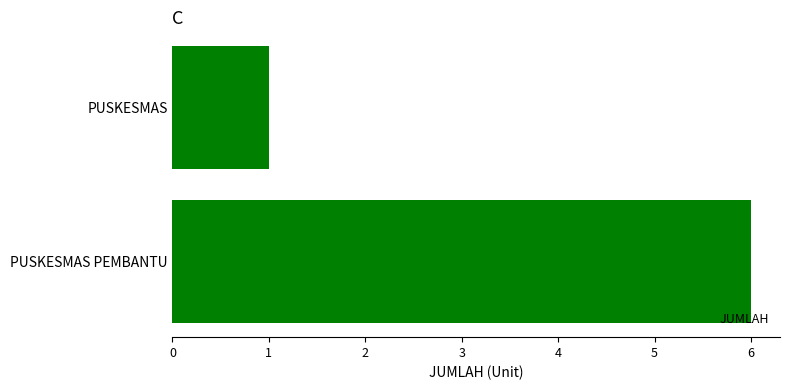

Rank the categories by value from lowest to highest.

PUSKESMAS, PUSKESMAS PEMBANTU